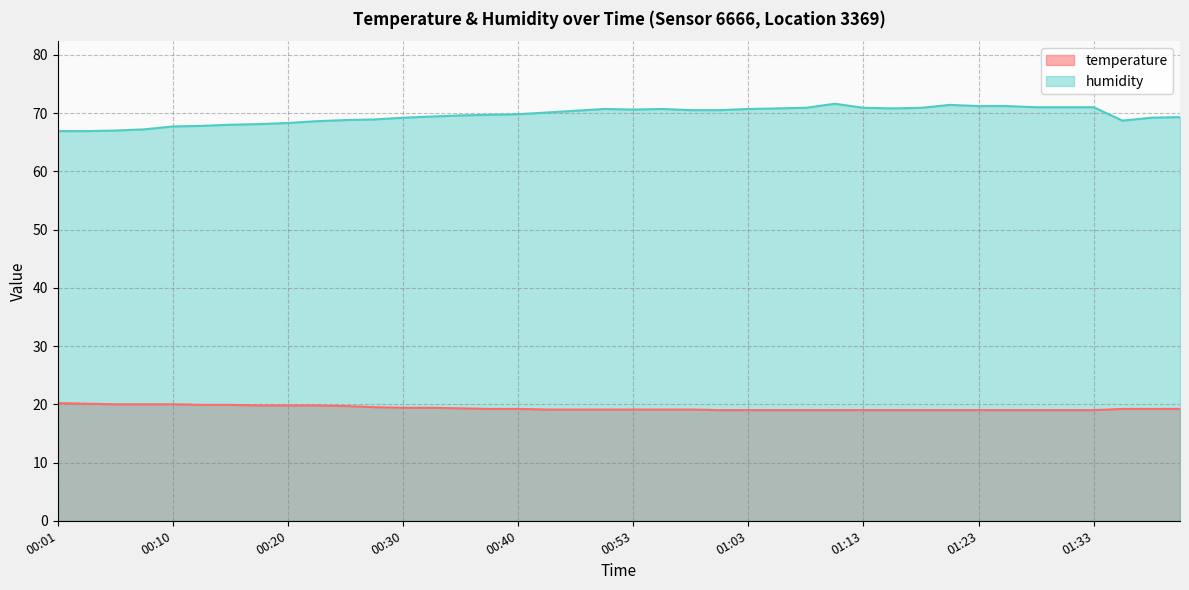

What is the average value of the temperature series?

19.3